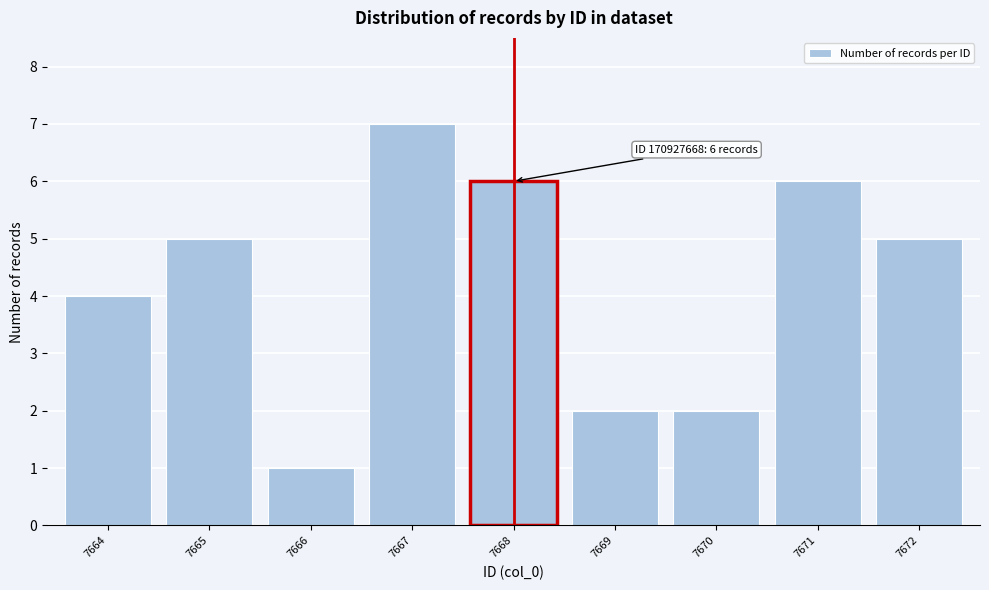

Reading right to left, list all the values displayed in this chart.

5	6	2	2	6	7	1	5	4